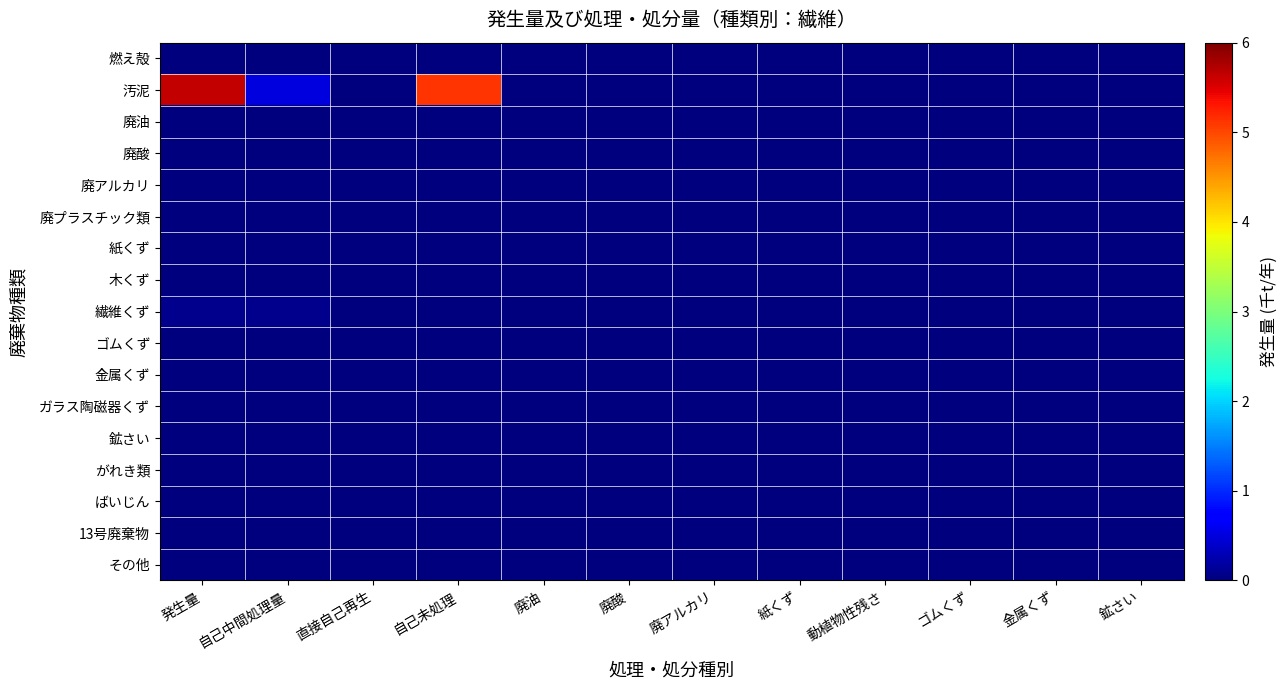

Reading right to left, extract all data points from this chart.

燃え殻: 鉱さい=0.0	金属くず=0.0	ゴムくず=0.0	動植物性残さ=0.0	紙くず=0.0	廃アルカリ=0.0	廃酸=0.0	廃油=0.0	自己未処理=0.0	直接自己再生=0.0	自己中間処理量=0.0	発生量=0.0
汚泥: 鉱さい=0.0	金属くず=0.0	ゴムくず=0.0	動植物性残さ=0.0	紙くず=0.0	廃アルカリ=0.0	廃酸=0.0	廃油=0.0	自己未処理=5.1	直接自己再生=0.0	自己中間処理量=0.5	発生量=5.6
廃油: 鉱さい=0.0	金属くず=0.0	ゴムくず=0.0	動植物性残さ=0.0	紙くず=0.0	廃アルカリ=0.0	廃酸=0.0	廃油=0.0	自己未処理=0.0	直接自己再生=0.0	自己中間処理量=0.0	発生量=0.0
廃酸: 鉱さい=0.0	金属くず=0.0	ゴムくず=0.0	動植物性残さ=0.0	紙くず=0.0	廃アルカリ=0.0	廃酸=0.0	廃油=0.0	自己未処理=0.0	直接自己再生=0.0	自己中間処理量=0.0	発生量=0.0
廃アルカリ: 鉱さい=0.0	金属くず=0.0	ゴムくず=0.0	動植物性残さ=0.0	紙くず=0.0	廃アルカリ=0.0	廃酸=0.0	廃油=0.0	自己未処理=0.0	直接自己再生=0.0	自己中間処理量=0.0	発生量=0.0
廃プラスチック類: 鉱さい=0.0	金属くず=0.0	ゴムくず=0.0	動植物性残さ=0.0	紙くず=0.0	廃アルカリ=0.0	廃酸=0.0	廃油=0.0	自己未処理=0.0	直接自己再生=0.0	自己中間処理量=0.0	発生量=0.0
紙くず: 鉱さい=0.0	金属くず=0.0	ゴムくず=0.0	動植物性残さ=0.0	紙くず=0.0	廃アルカリ=0.0	廃酸=0.0	廃油=0.0	自己未処理=0.0	直接自己再生=0.0	自己中間処理量=0.0	発生量=0.0
木くず: 鉱さい=0.0	金属くず=0.0	ゴムくず=0.0	動植物性残さ=0.0	紙くず=0.0	廃アルカリ=0.0	廃酸=0.0	廃油=0.0	自己未処理=0.0	直接自己再生=0.0	自己中間処理量=0.0	発生量=0.0
繊維くず: 鉱さい=0.0	金属くず=0.0	ゴムくず=0.0	動植物性残さ=0.0	紙くず=0.0	廃アルカリ=0.0	廃酸=0.0	廃油=0.0	自己未処理=0.0	直接自己再生=0.0	自己中間処理量=0.1	発生量=0.1
ゴムくず: 鉱さい=0.0	金属くず=0.0	ゴムくず=0.0	動植物性残さ=0.0	紙くず=0.0	廃アルカリ=0.0	廃酸=0.0	廃油=0.0	自己未処理=0.0	直接自己再生=0.0	自己中間処理量=0.0	発生量=0.0
金属くず: 鉱さい=0.0	金属くず=0.0	ゴムくず=0.0	動植物性残さ=0.0	紙くず=0.0	廃アルカリ=0.0	廃酸=0.0	廃油=0.0	自己未処理=0.0	直接自己再生=0.0	自己中間処理量=0.0	発生量=0.0
ガラス陶磁器くず: 鉱さい=0.0	金属くず=0.0	ゴムくず=0.0	動植物性残さ=0.0	紙くず=0.0	廃アルカリ=0.0	廃酸=0.0	廃油=0.0	自己未処理=0.0	直接自己再生=0.0	自己中間処理量=0.0	発生量=0.0
鉱さい: 鉱さい=0.0	金属くず=0.0	ゴムくず=0.0	動植物性残さ=0.0	紙くず=0.0	廃アルカリ=0.0	廃酸=0.0	廃油=0.0	自己未処理=0.0	直接自己再生=0.0	自己中間処理量=0.0	発生量=0.0
がれき類: 鉱さい=0.0	金属くず=0.0	ゴムくず=0.0	動植物性残さ=0.0	紙くず=0.0	廃アルカリ=0.0	廃酸=0.0	廃油=0.0	自己未処理=0.0	直接自己再生=0.0	自己中間処理量=0.0	発生量=0.0
ばいじん: 鉱さい=0.0	金属くず=0.0	ゴムくず=0.0	動植物性残さ=0.0	紙くず=0.0	廃アルカリ=0.0	廃酸=0.0	廃油=0.0	自己未処理=0.0	直接自己再生=0.0	自己中間処理量=0.0	発生量=0.0
13号廃棄物: 鉱さい=0.0	金属くず=0.0	ゴムくず=0.0	動植物性残さ=0.0	紙くず=0.0	廃アルカリ=0.0	廃酸=0.0	廃油=0.0	自己未処理=0.0	直接自己再生=0.0	自己中間処理量=0.0	発生量=0.0
その他: 鉱さい=0.0	金属くず=0.0	ゴムくず=0.0	動植物性残さ=0.0	紙くず=0.0	廃アルカリ=0.0	廃酸=0.0	廃油=0.0	自己未処理=0.0	直接自己再生=0.0	自己中間処理量=0.0	発生量=0.0